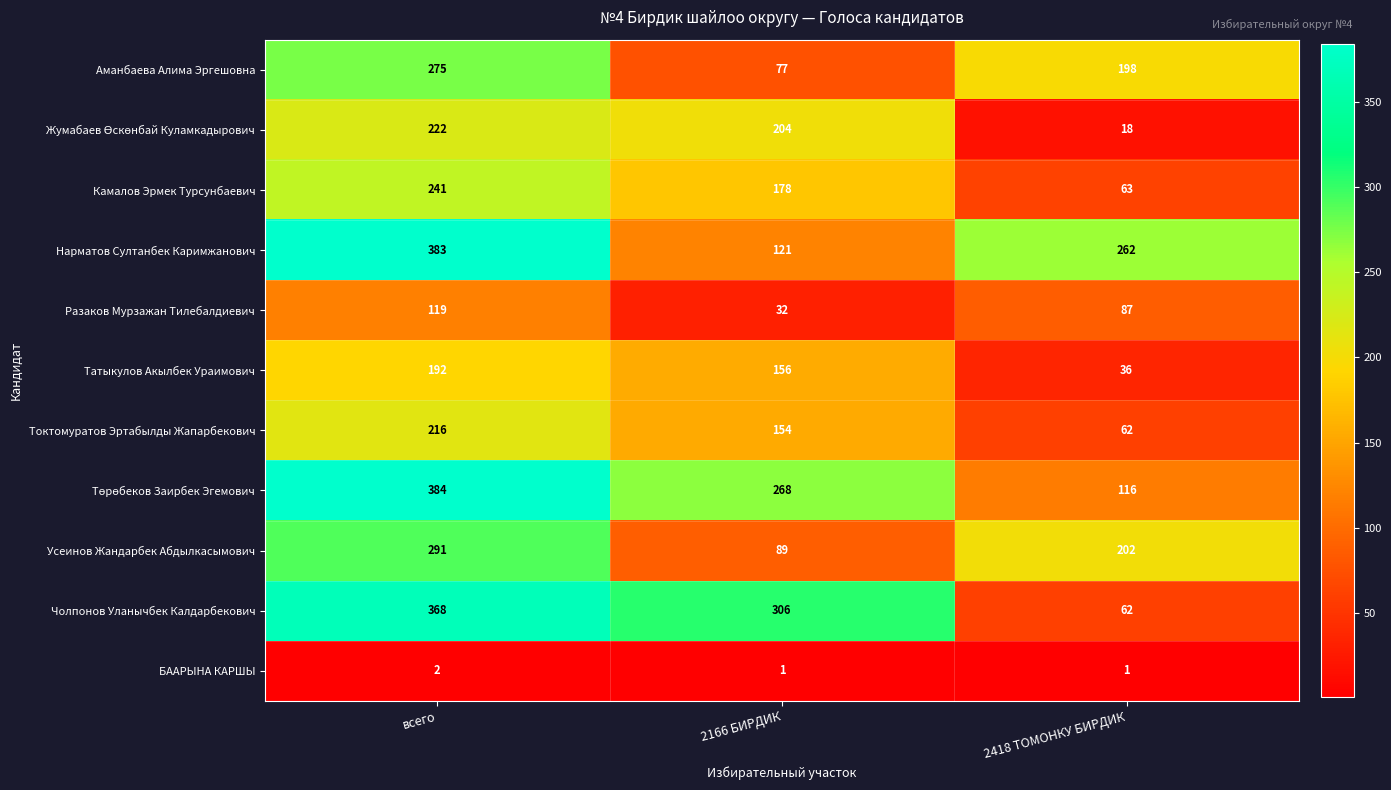

How many categories are shown in the chart?

3